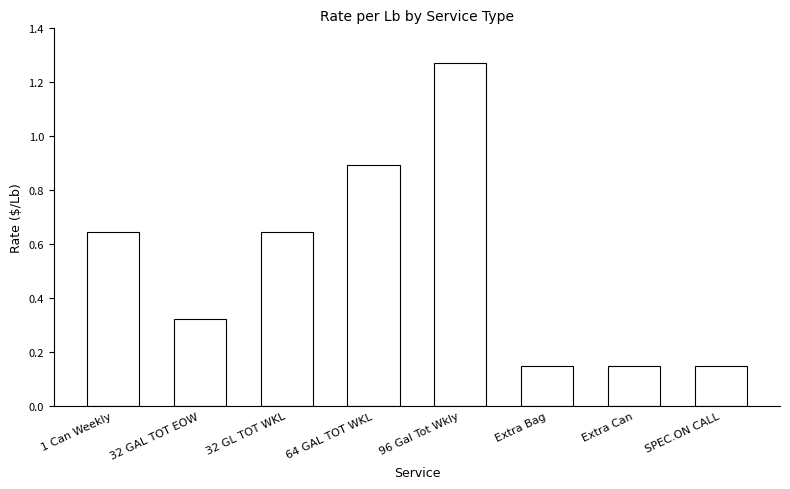

True or false: the data shows 0.2 at SPEC.ON CALL.

False